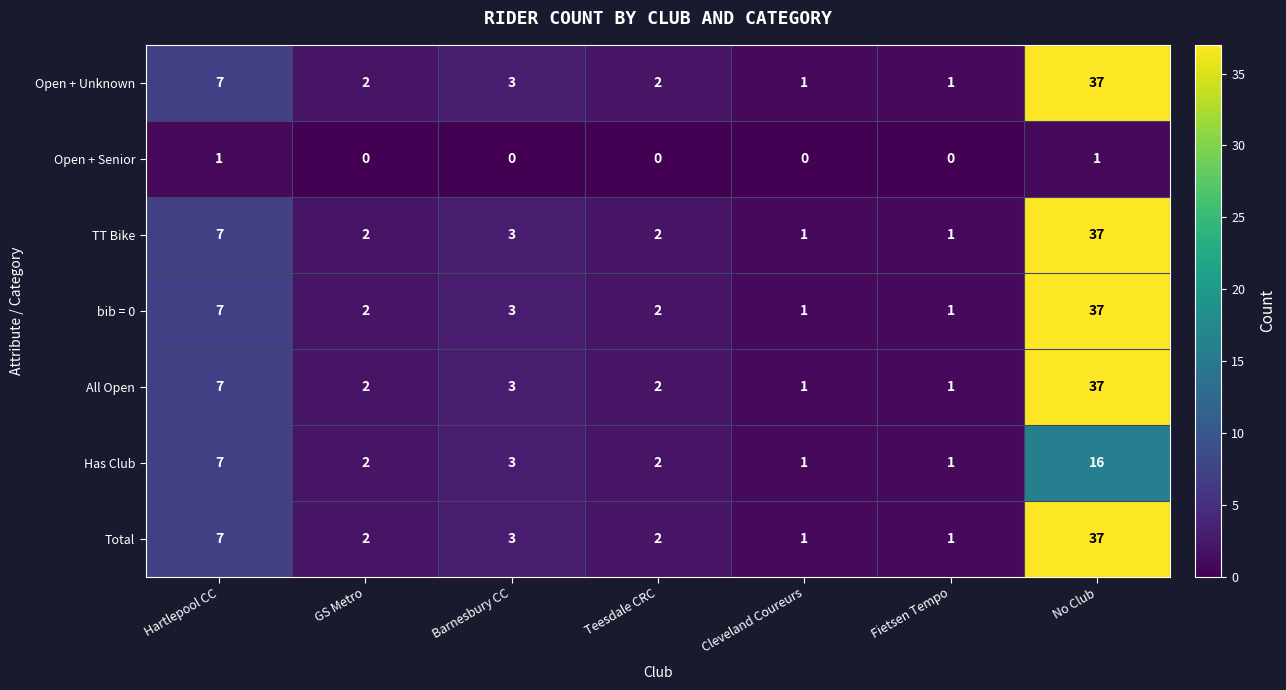

What is the sum of the TT Bike values at Cleveland Coureurs and Hartlepool CC?

8